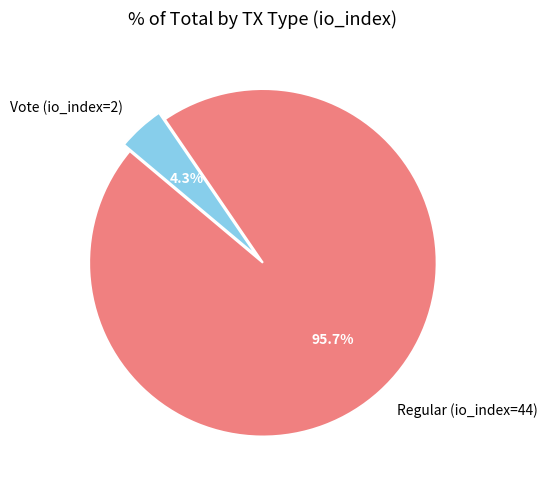

Is Vote (io_index=2) the majority of the pie?

No